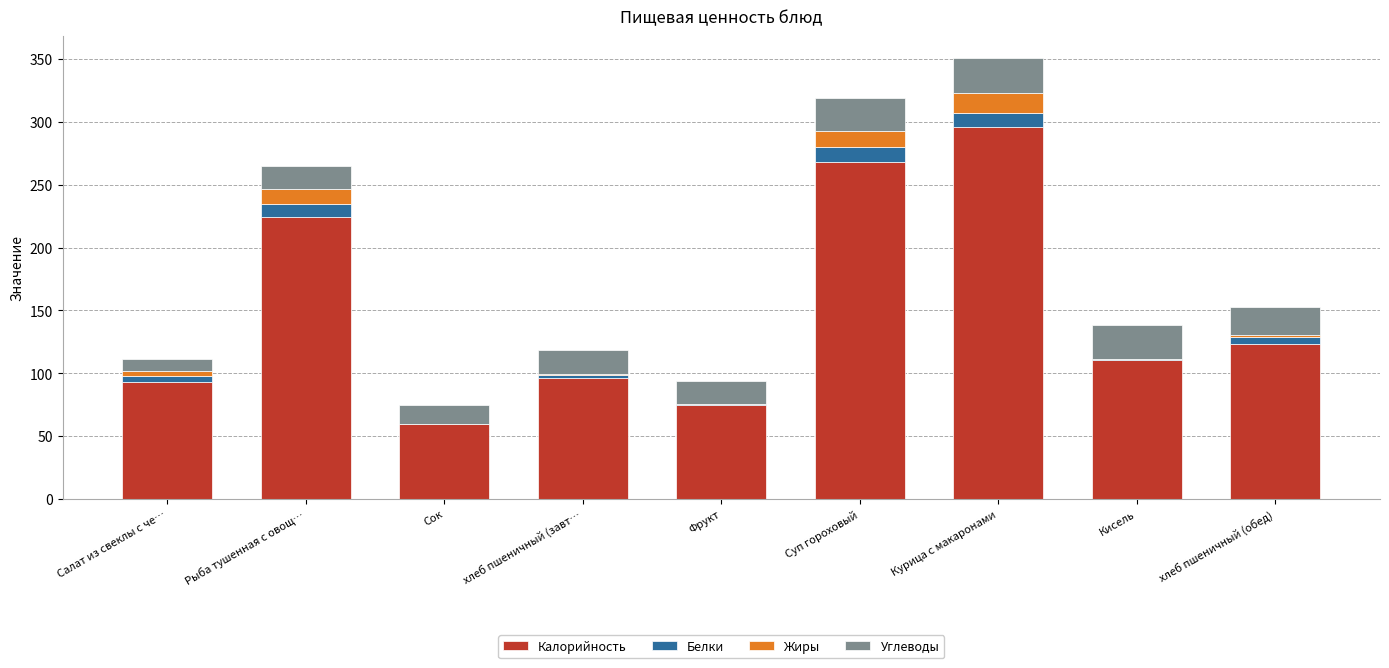

At which category is the sum across all series the highest?

Курица с макаронами